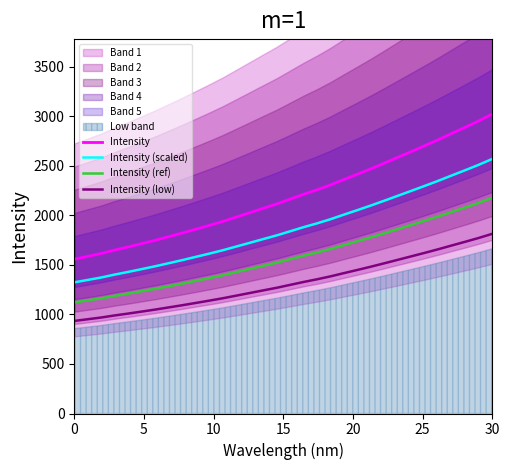

What is the maximum value for Intensity (scaled)?

2568.7